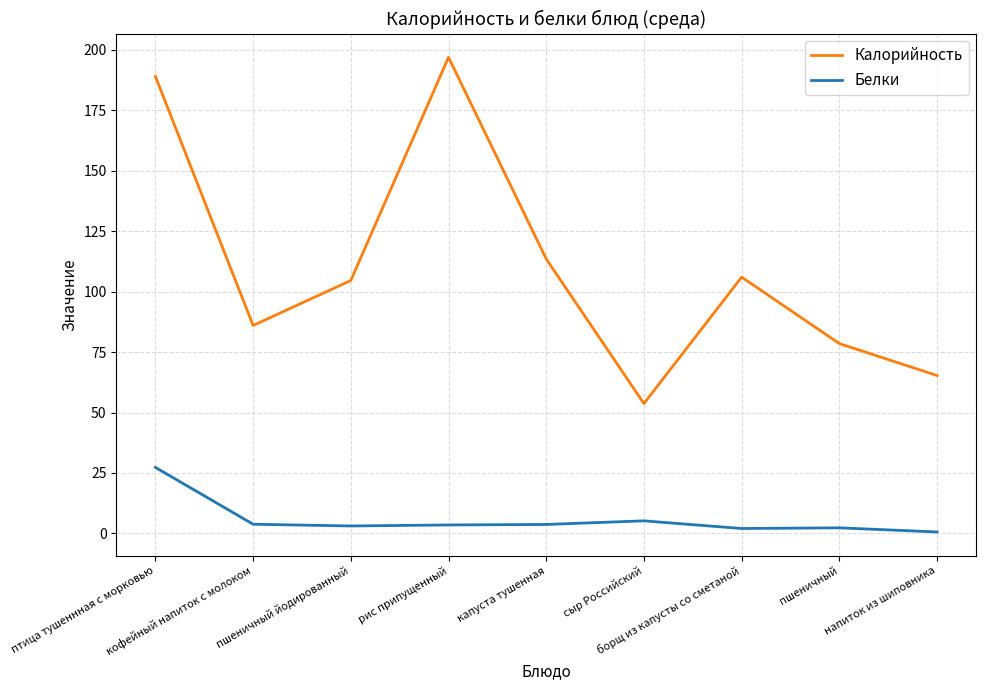

At which label is Калорийность closest to 125?

капуста тушенная